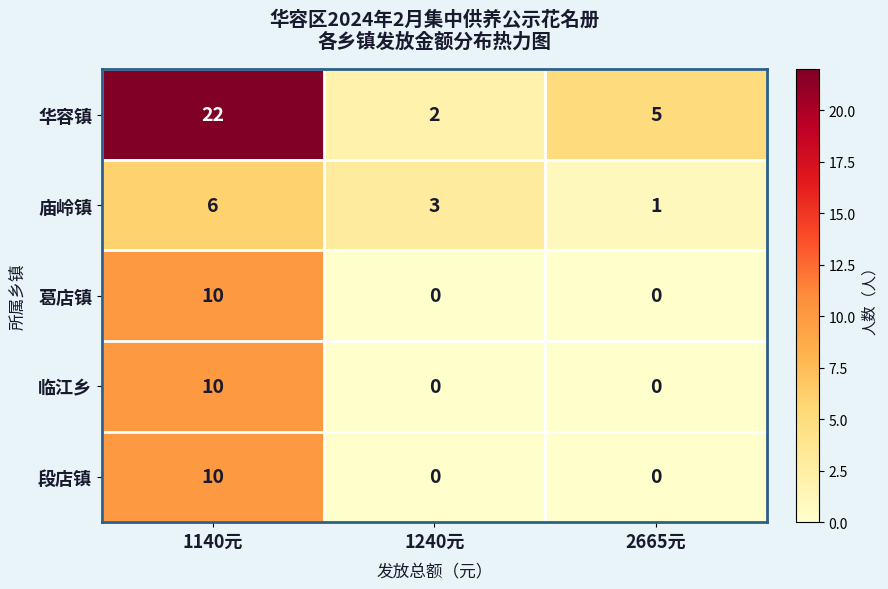

What is the greatest value displayed?

22